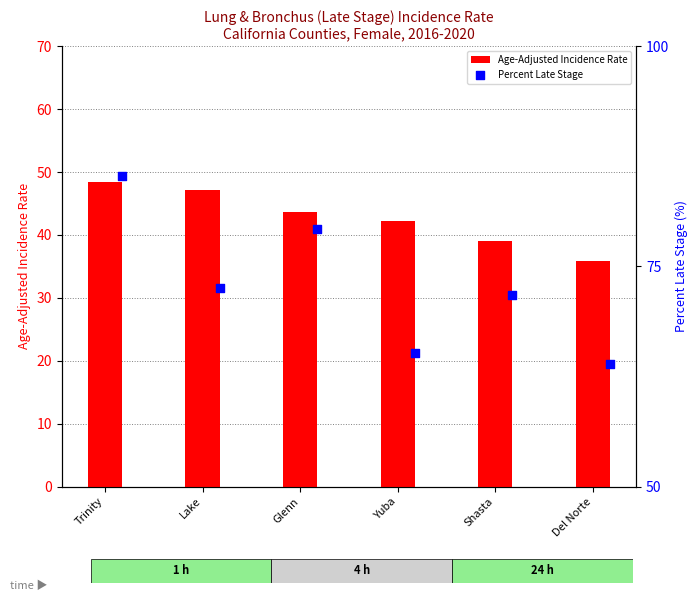

Which series has the largest total across all categories?

Percent Late Stage